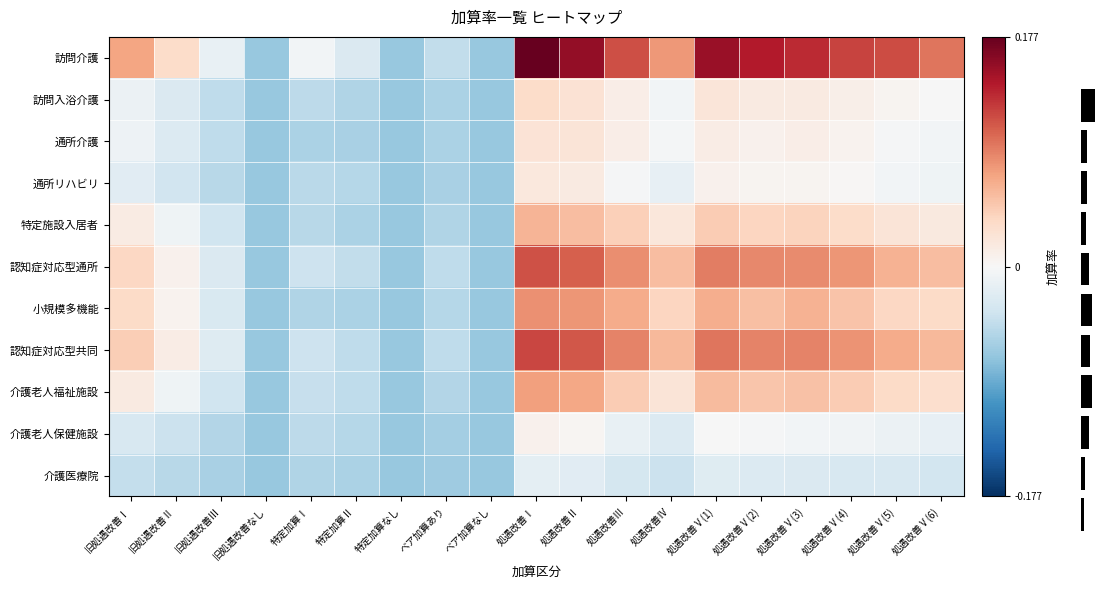

What is the difference between the maximum and minimum values in the 特定施設入居者 series?

0.1